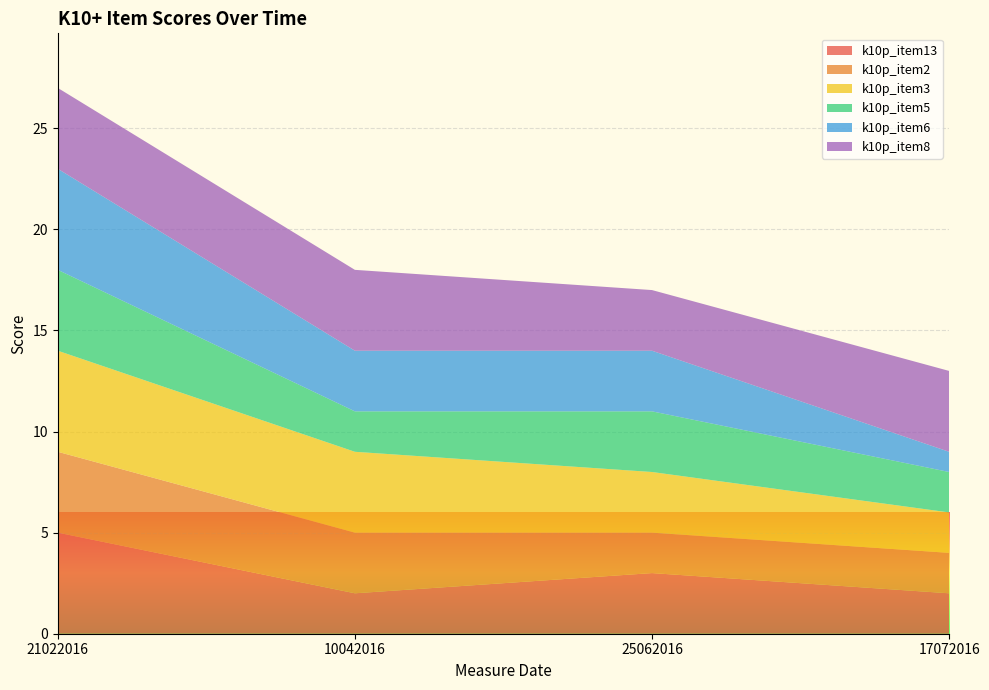

Reading left to right, extract all data points from this chart.

k10p_item13: 21022016=5	10042016=2	25062016=3	17072016=2
k10p_item2: 21022016=4	10042016=3	25062016=2	17072016=2
k10p_item3: 21022016=5	10042016=4	25062016=3	17072016=2
k10p_item5: 21022016=4	10042016=2	25062016=3	17072016=2
k10p_item6: 21022016=5	10042016=3	25062016=3	17072016=1
k10p_item8: 21022016=4	10042016=4	25062016=3	17072016=4